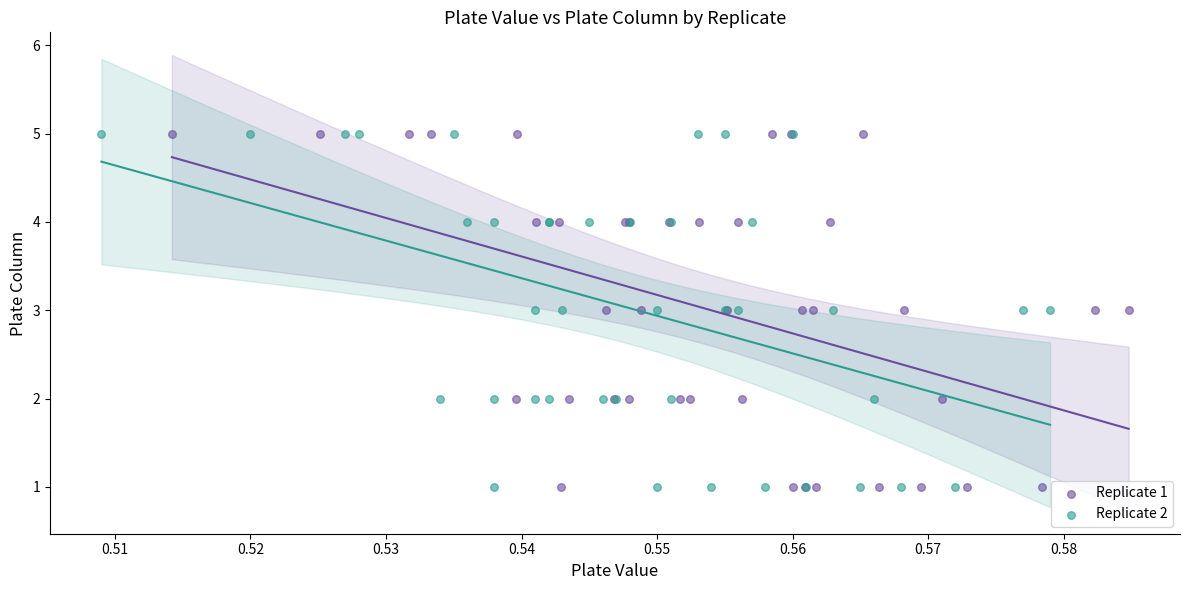

What are all the series names shown in the legend?

Replicate 1, Replicate 2